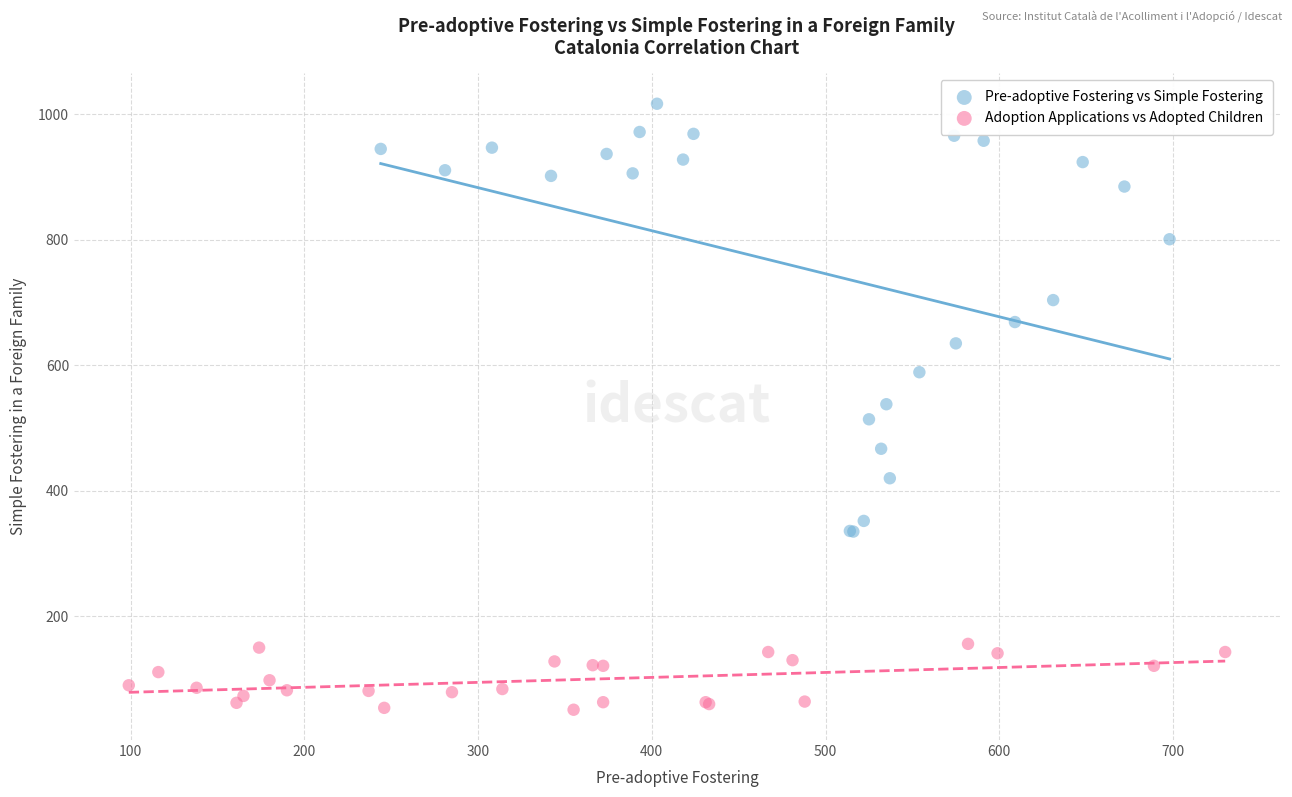

Which series has the largest Y range (max minus min)?

Pre-adoptive Fostering vs Simple Fostering